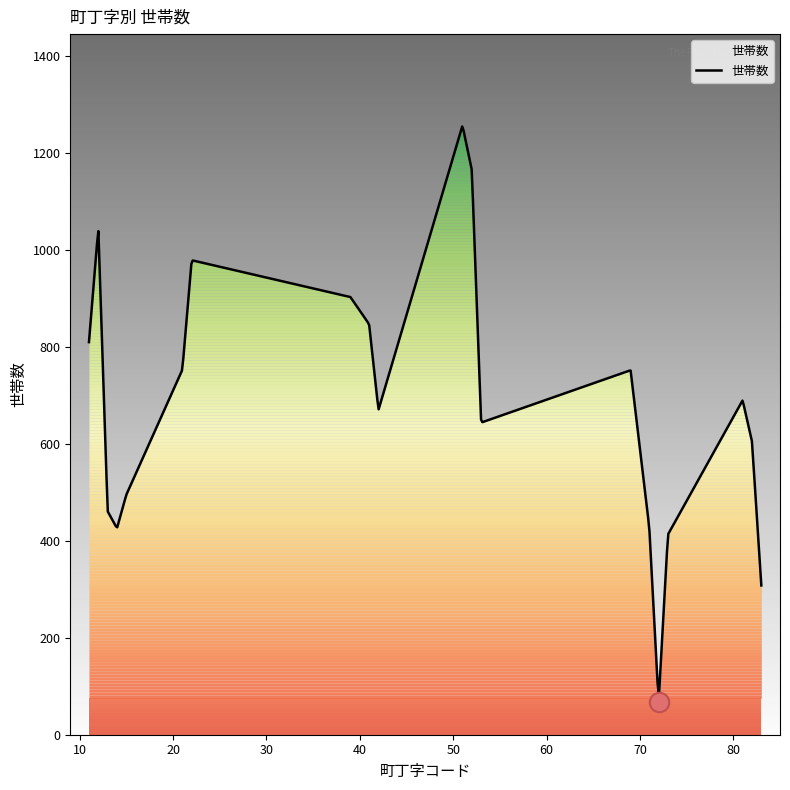

What is the difference between the maximum and second lowest values?

949